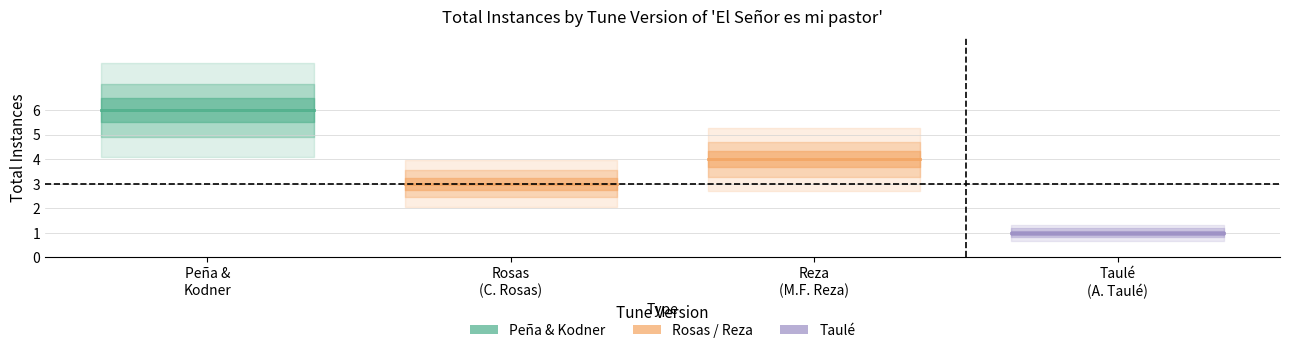

True or false: Taulé and Peña & Kodner intersect in this chart.

False